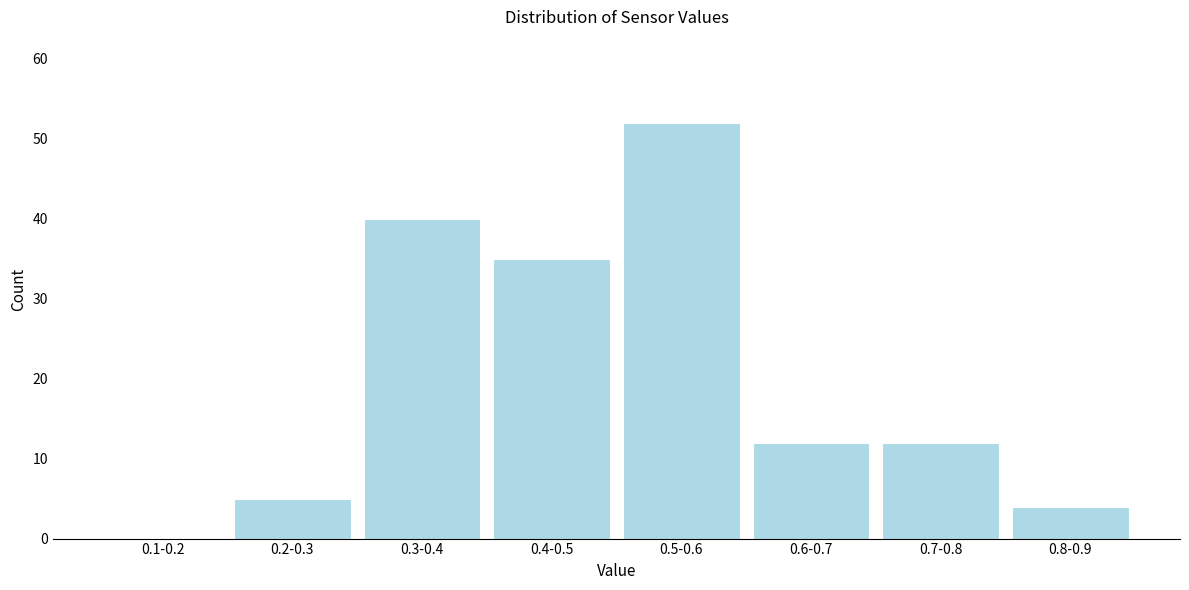

Reading left to right, list all the values displayed in this chart.

0.1-0.2=0	0.2-0.3=5	0.3-0.4=40	0.4-0.5=35	0.5-0.6=52	0.6-0.7=12	0.7-0.8=12	0.8-0.9=4